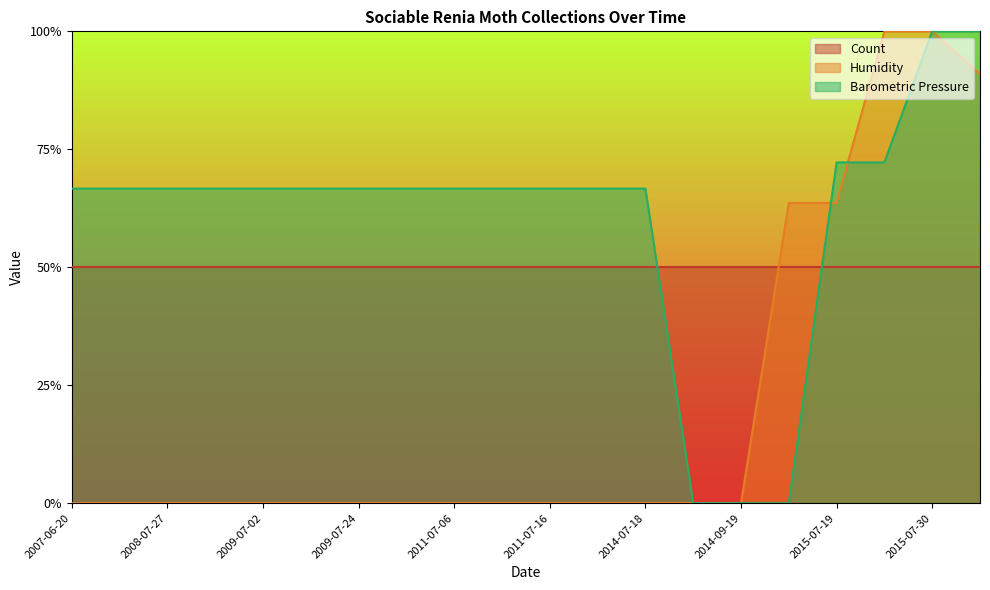

Is the value of Barometric Pressure at 2009-07-24 greater than the value of Humidity at 2009-07-24?

Yes